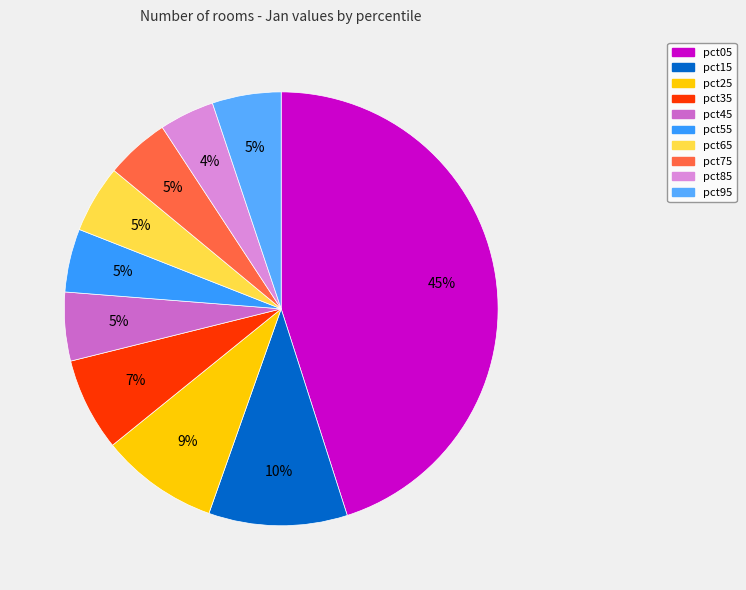

To the nearest percent, what percentage of the pie is pct45?

5%